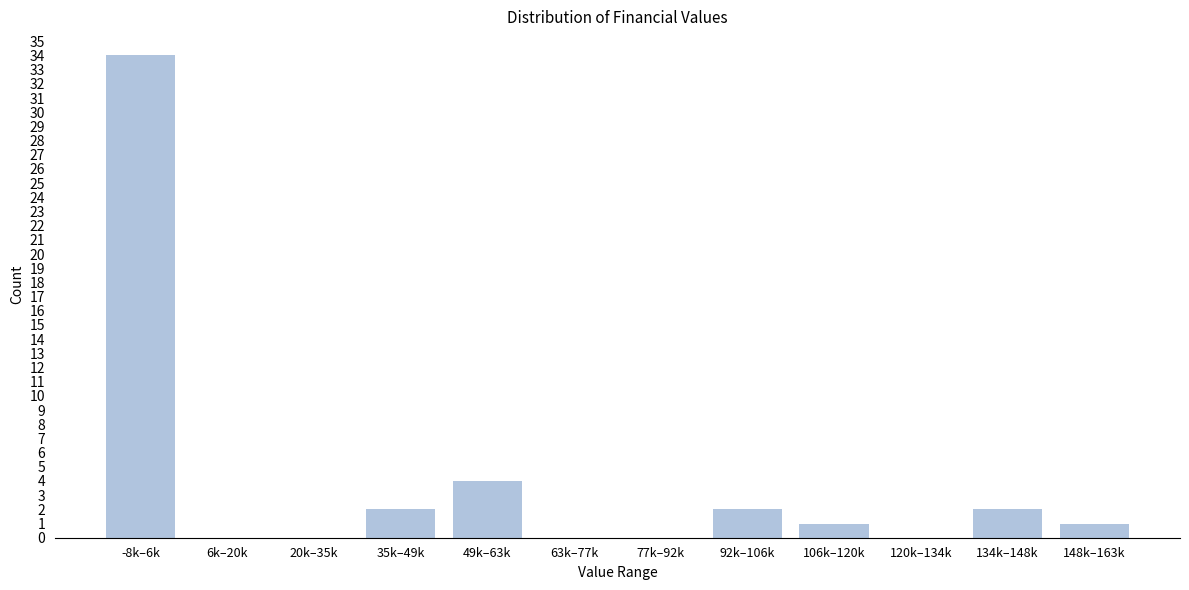

What is the change in value from 35k–49k to 49k–63k?

+2